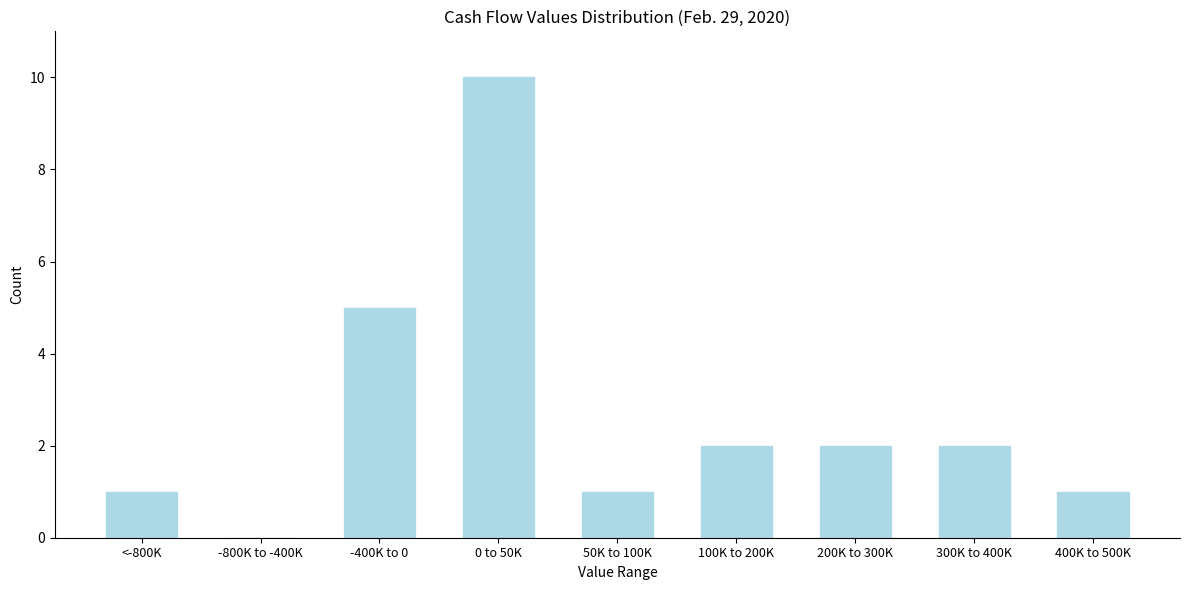

Reading left to right, extract all data points from this chart.

<-800K=1	-800K to -400K=0	-400K to 0=5	0 to 50K=10	50K to 100K=1	100K to 200K=2	200K to 300K=2	300K to 400K=2	400K to 500K=1